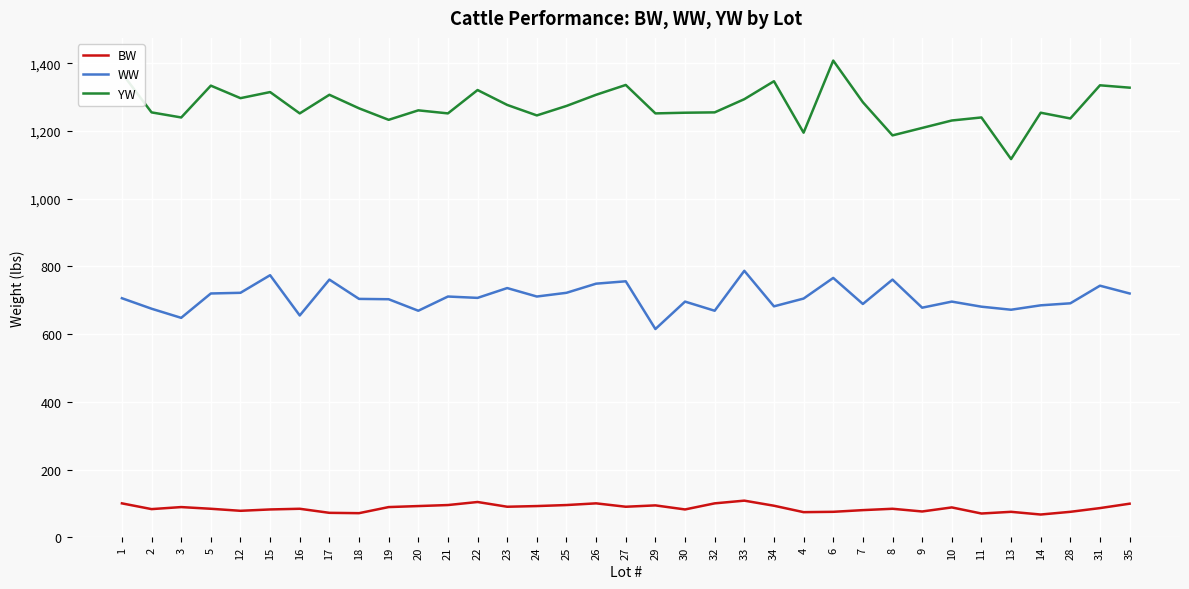

How many values in the YW series are below 1261?

17